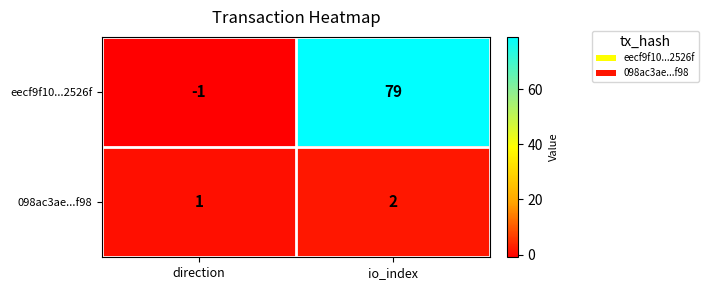

How many series are shown in this chart?

2